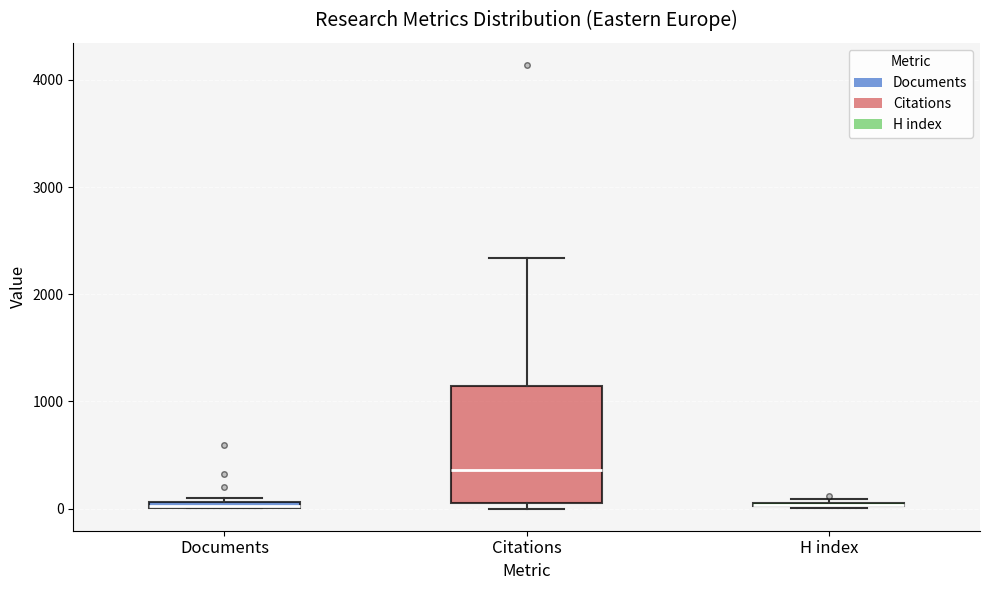

Where does the upper whisker of the box for Citations end on the y-axis? The values are not printed on the chart, so give them approximately, as read against the axis.

2300